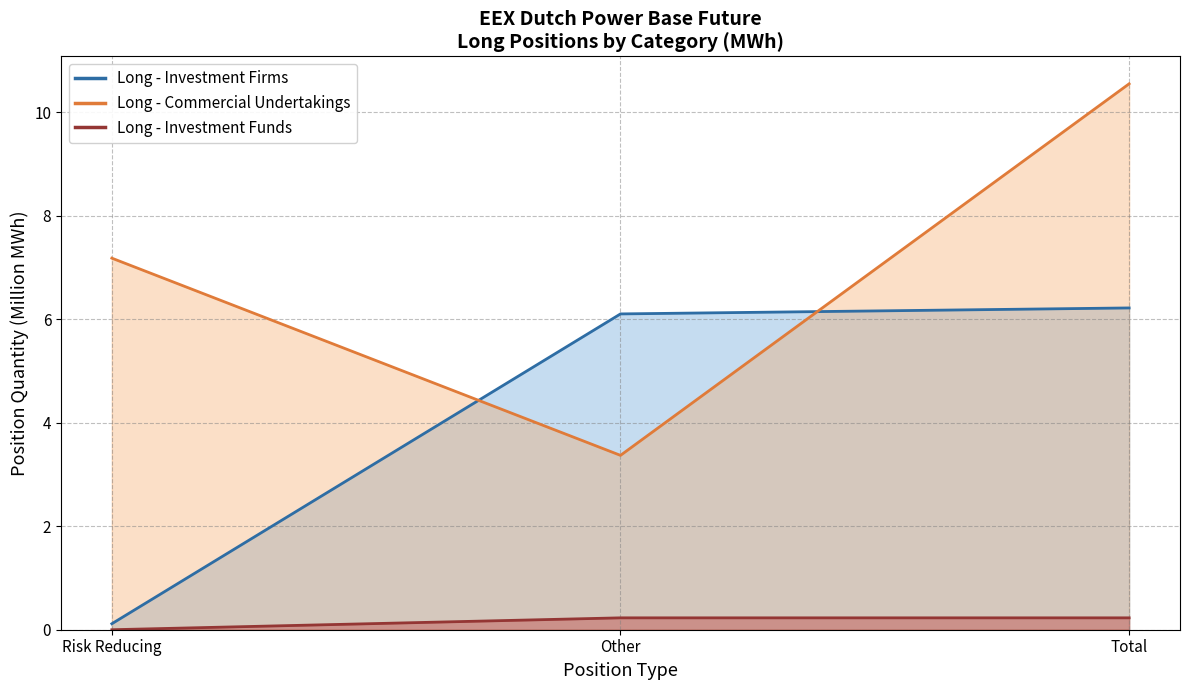

Is the value of Long - Commercial Undertakings at Total greater than the value of Long - Investment Firms at Total?

Yes